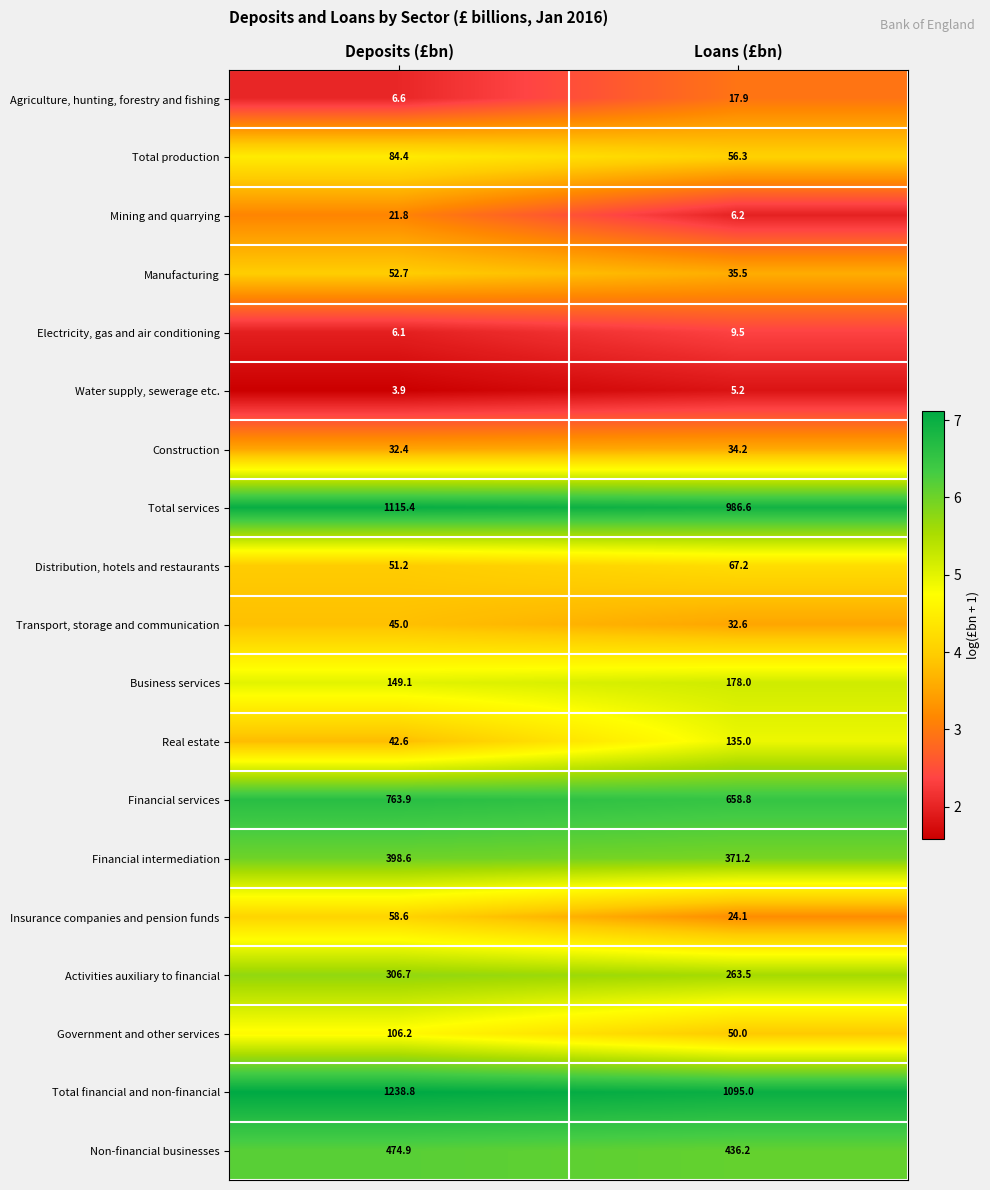

What is the sum of all Non-financial businesses values?

911.1